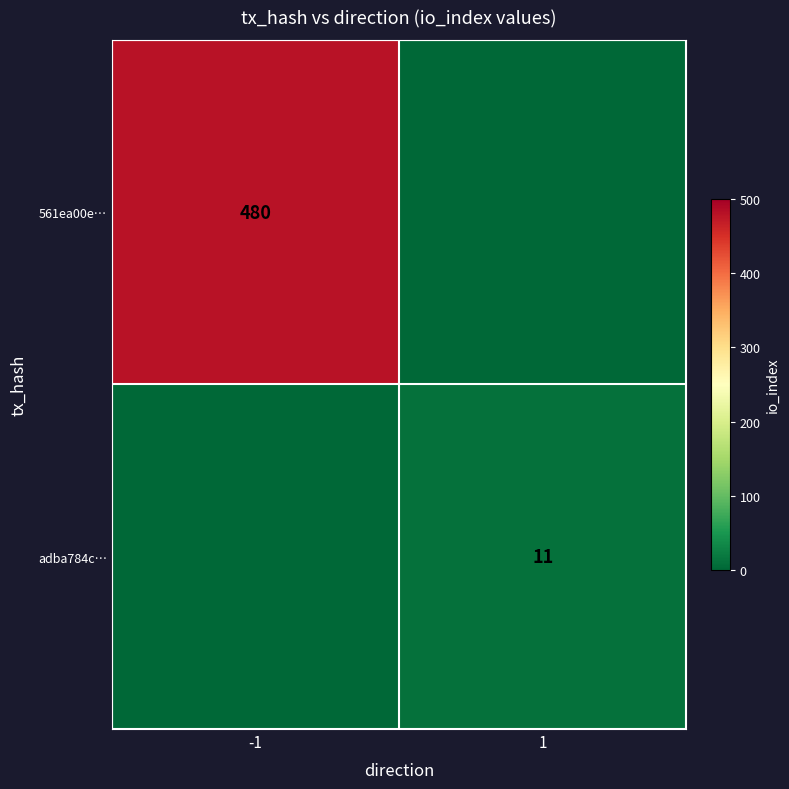

The value of adba784c… at 1 is 11. True or false?

True